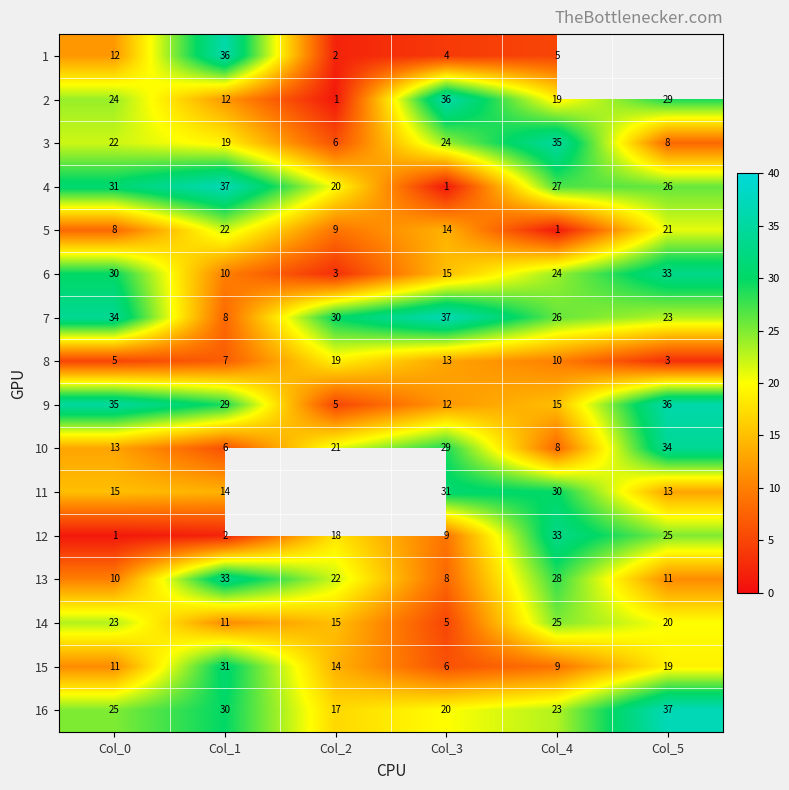

What is the greatest value displayed?

37.0